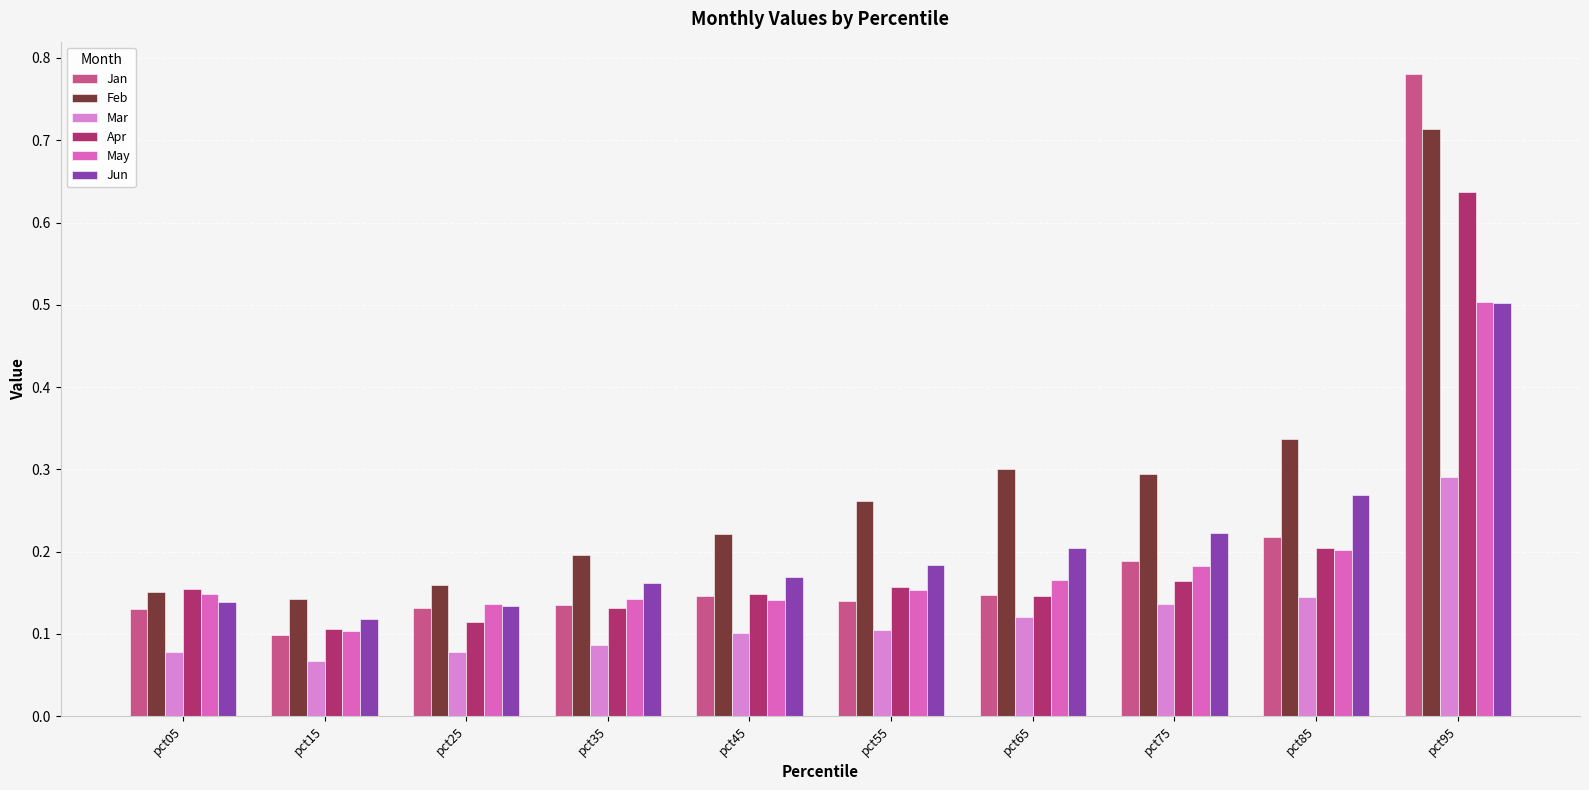

What is the sum of all May values?

1.9